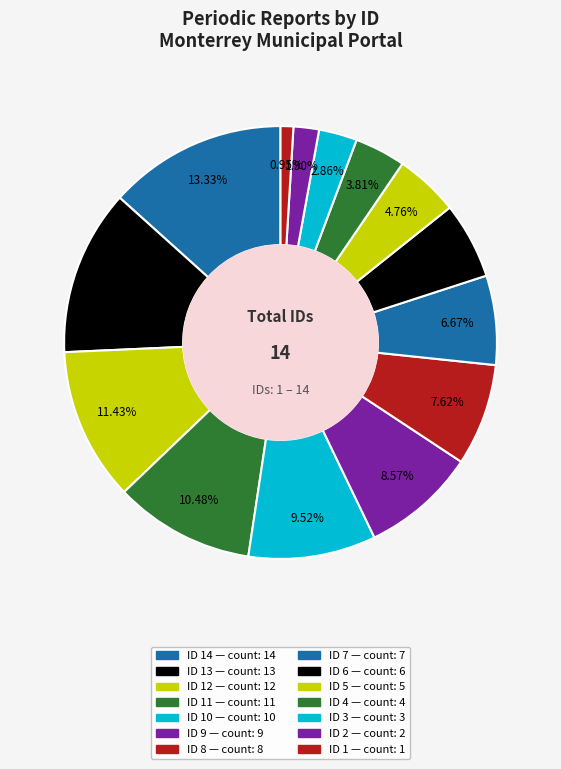

Rank the categories by value from highest to lowest.

14, 13, 12, 11, 10, 9, 8, 7, 6, 5, 4, 3, 2, 1